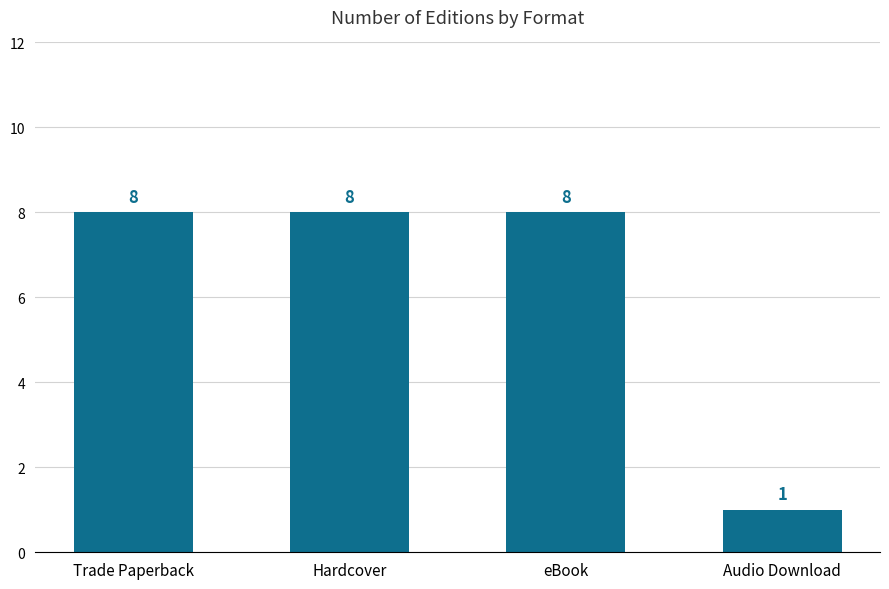

Approximately how many times larger is the value at Hardcover compared to eBook?

1.0